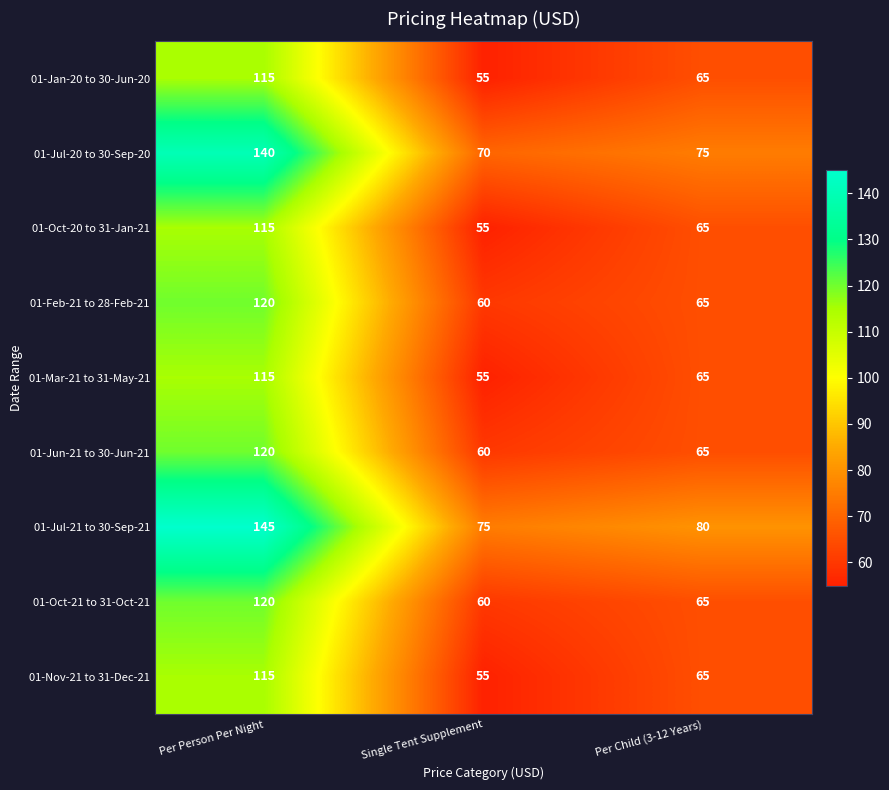

True or false: 01-Feb-21 to 28-Feb-21 has a value of 45 at Per Child (3-12 Years).

False